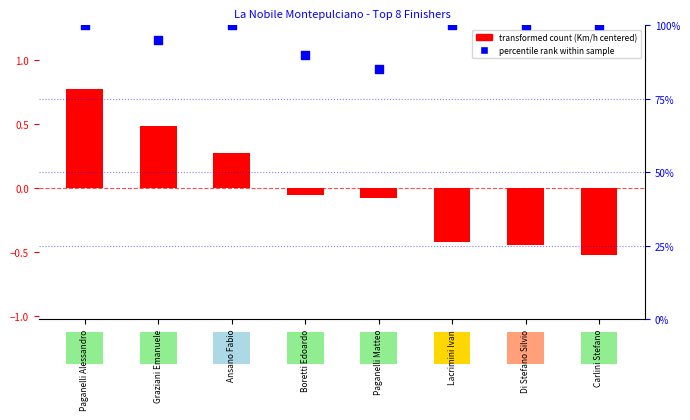

At how many categories does at least one series exceed 13?

8